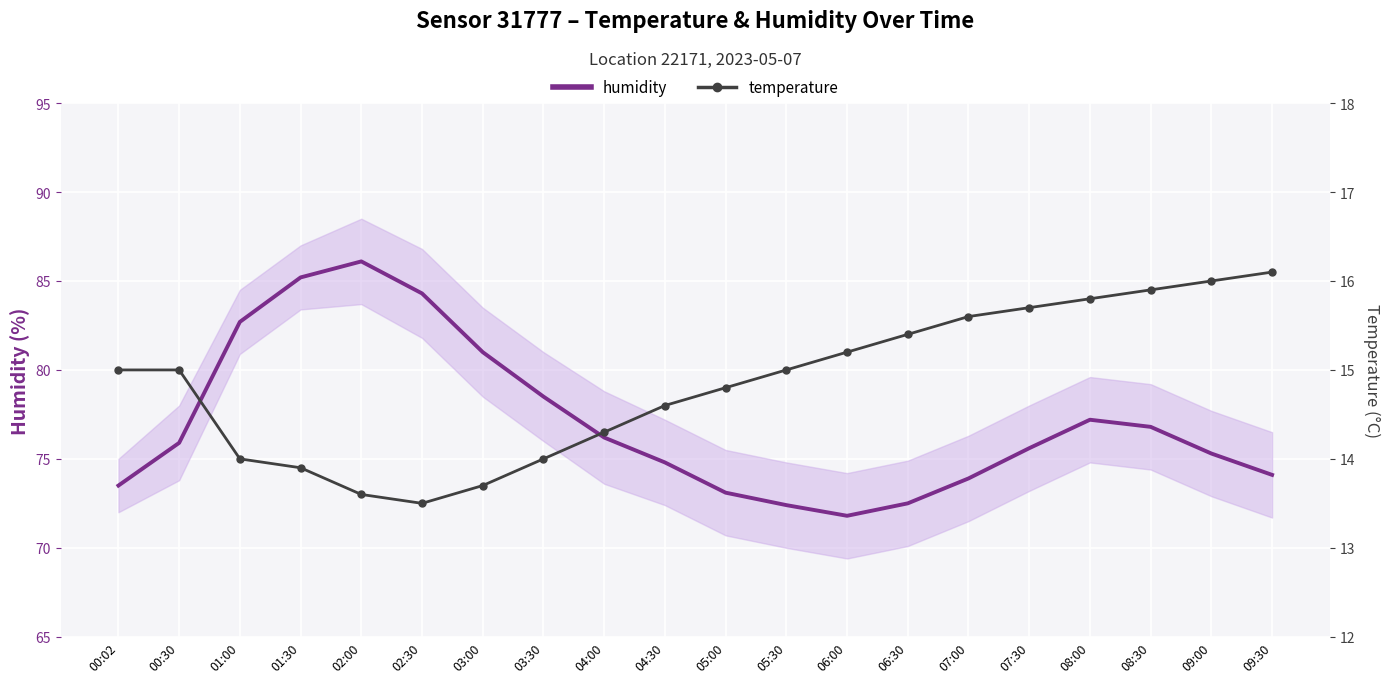

Is this an area chart (filled region under the line)?

No